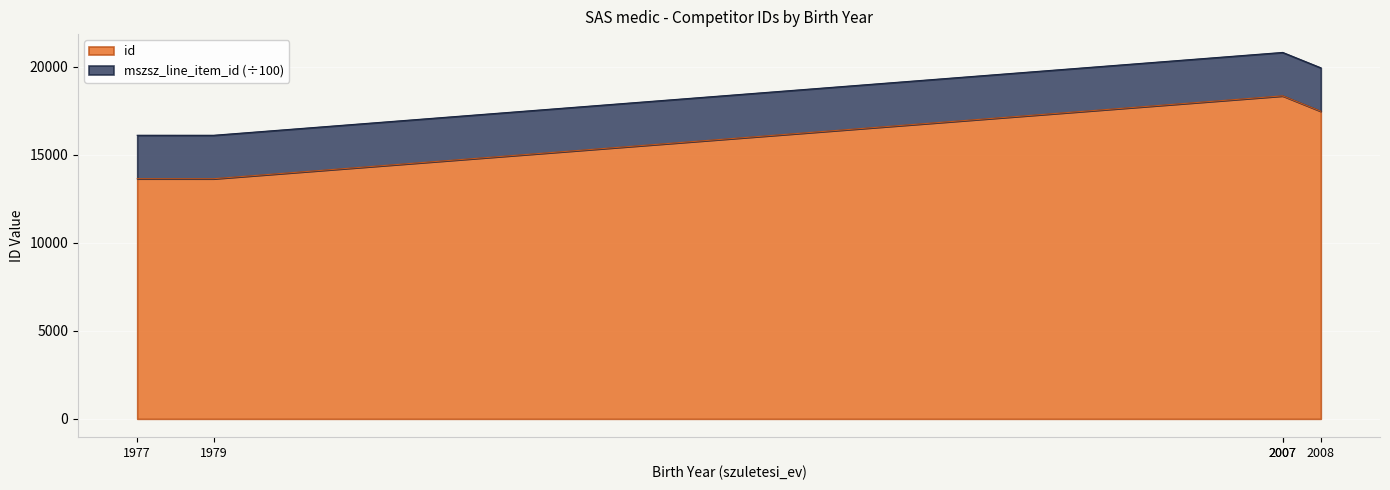

Read the value at 1977, to the nearest 50.

13650